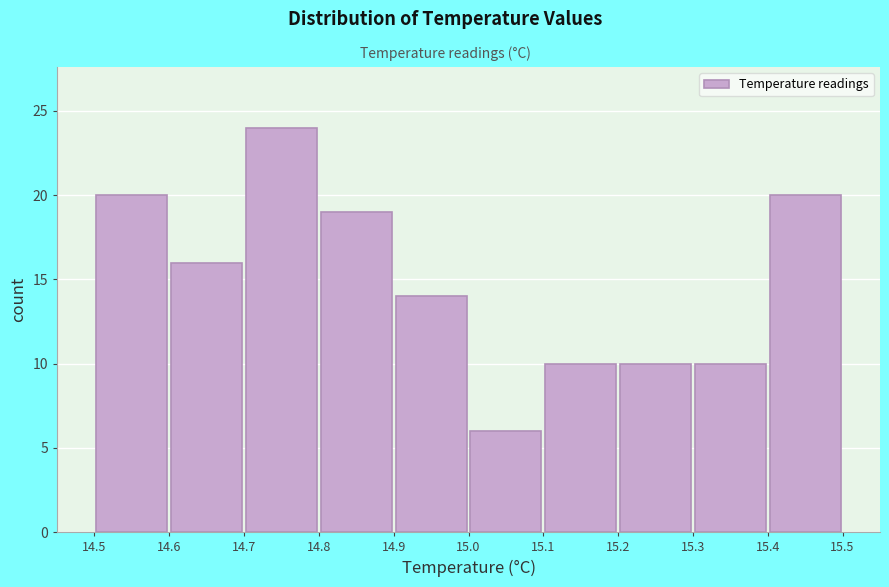

Which range on the x-axis has the tallest bar?

14.7 to 14.8